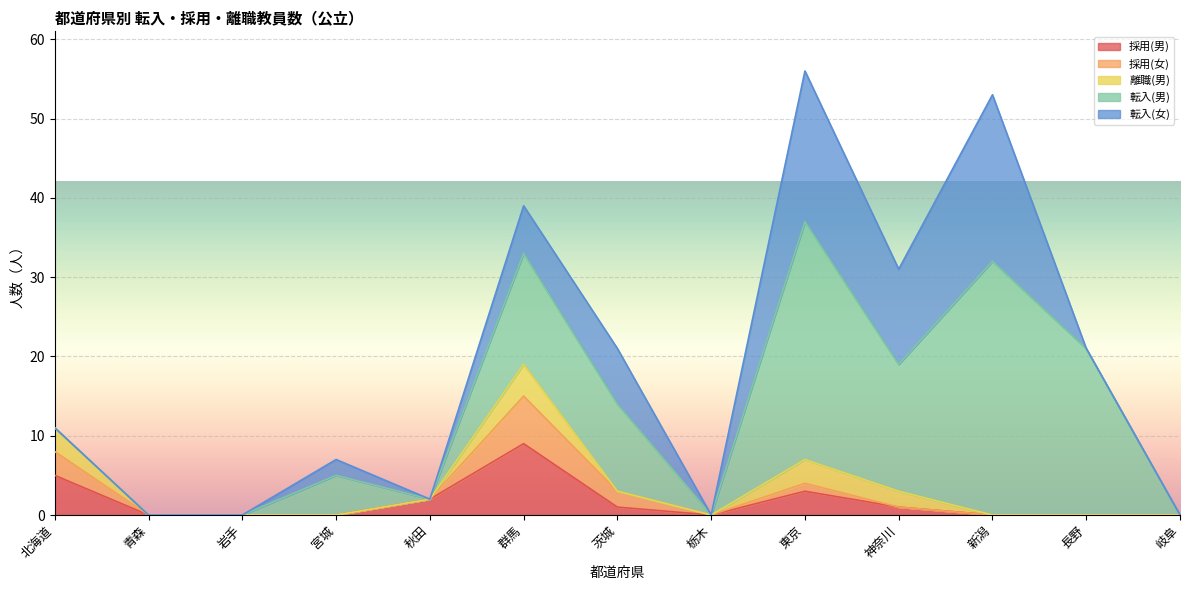

Where is 採用(女) nearest to the value 3?

北海道